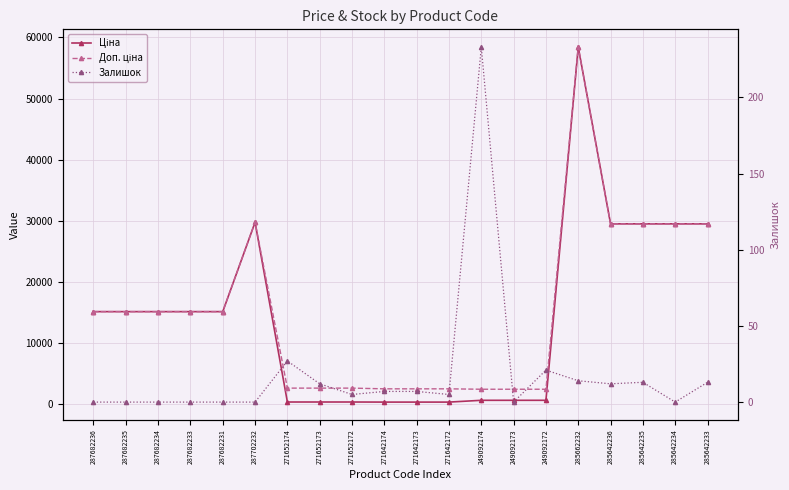

At which category does the chart reach its peak across all series?

285662232